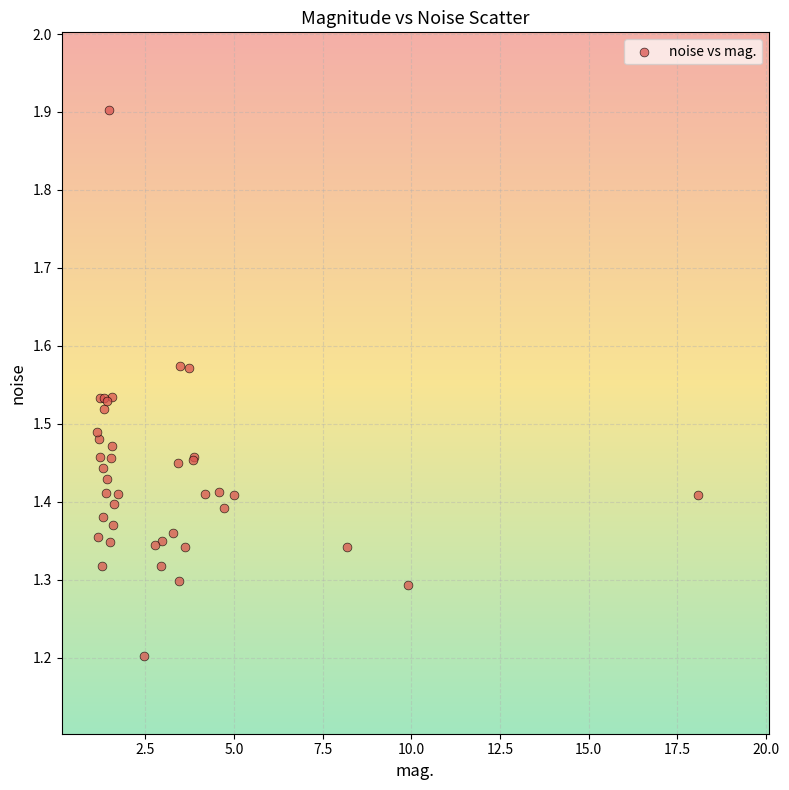

What Y value in the scatter plot is closest to 1?

1.2